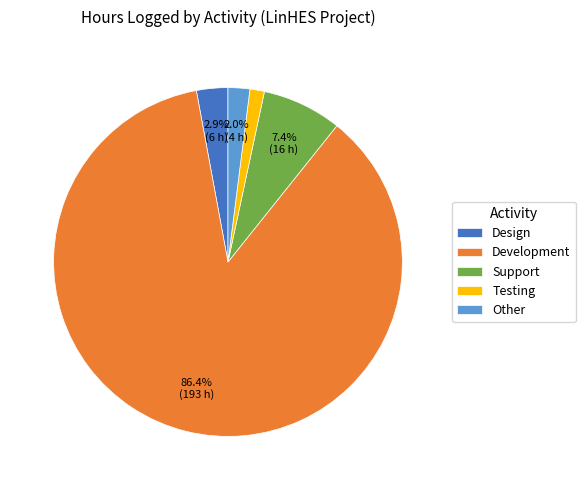

Between Development and Other, which is larger?

Development